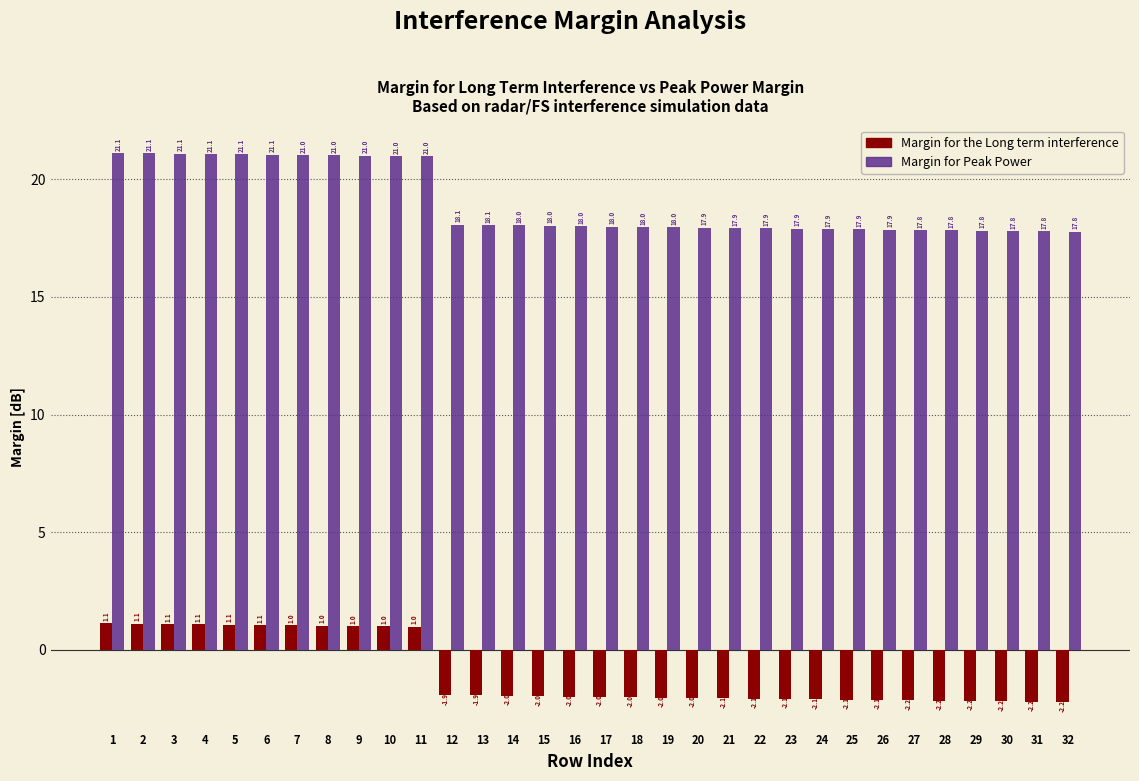

Which series has the largest total across all categories?

Margin for Peak Power